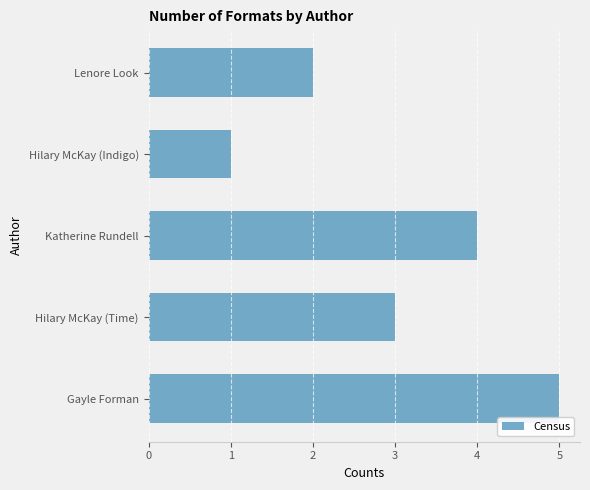

What is the sum of the values at Hilary McKay (Time) and Hilary McKay (Indigo)?

4